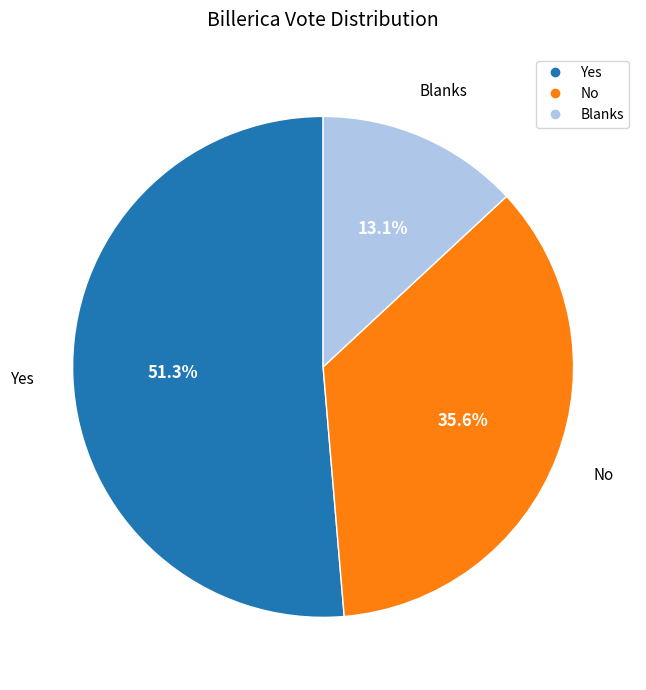

What is the largest slice in the pie chart?

Yes